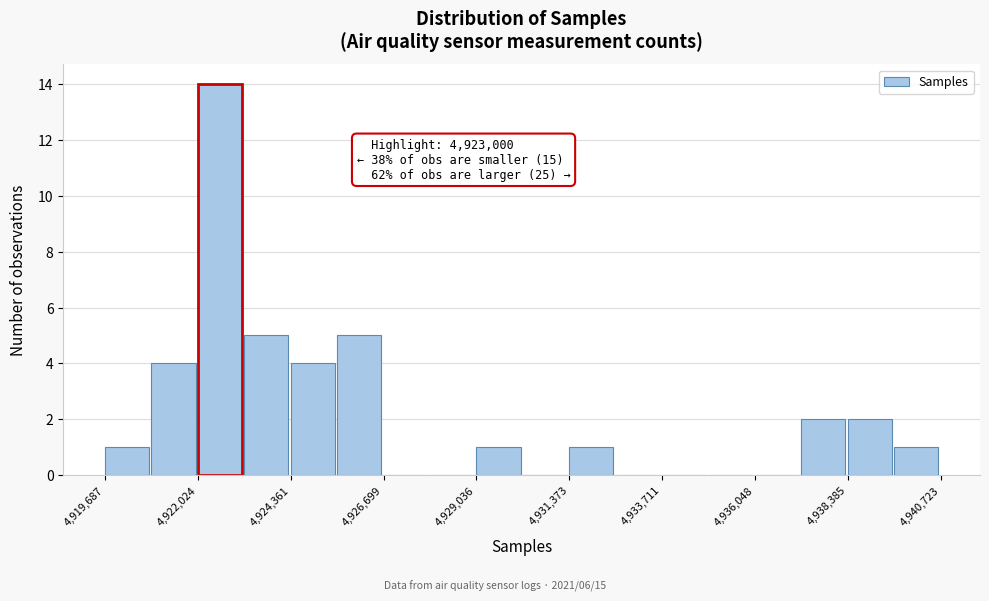

Around what value on the x-axis is the tallest bar? Give the approximate position of its centre, as read against the axis.

4922500